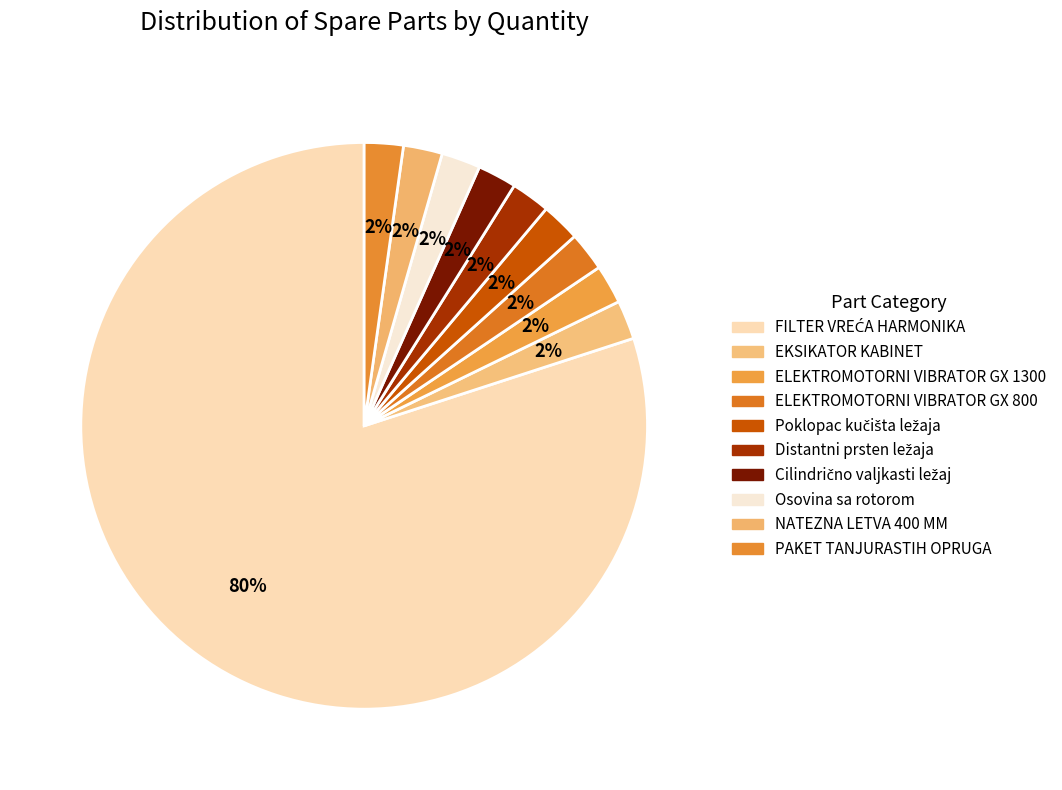

How many segments does this pie chart have?

10